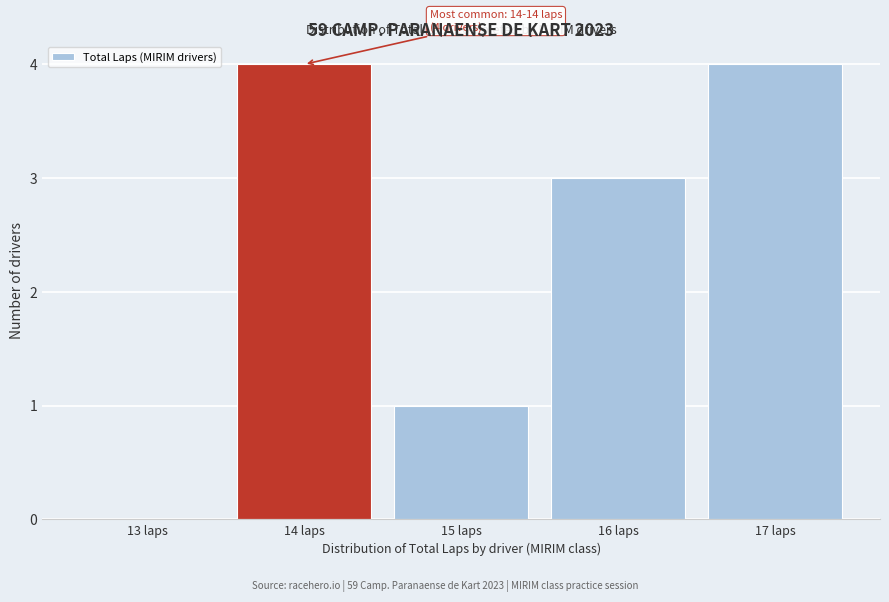

Reading left to right, transcribe all the data shown in this chart.

13 laps=0	14 laps=4	15 laps=1	16 laps=3	17 laps=4